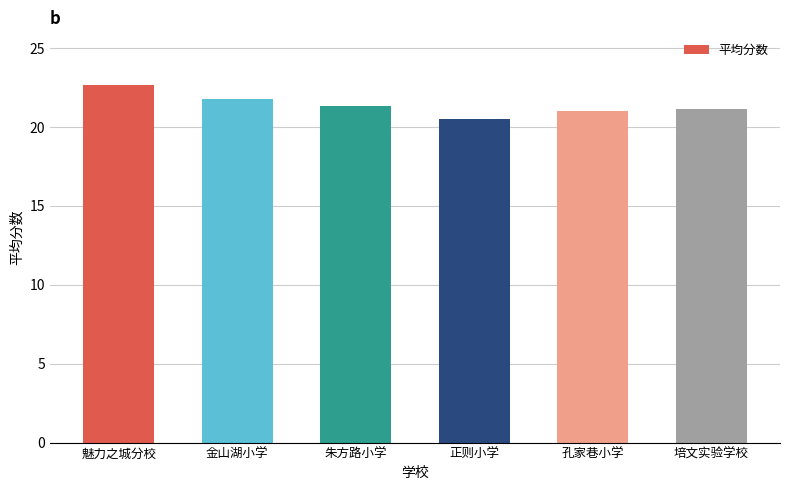

What is the sum of the values at 金山湖小学 and 孔家巷小学?

42.8